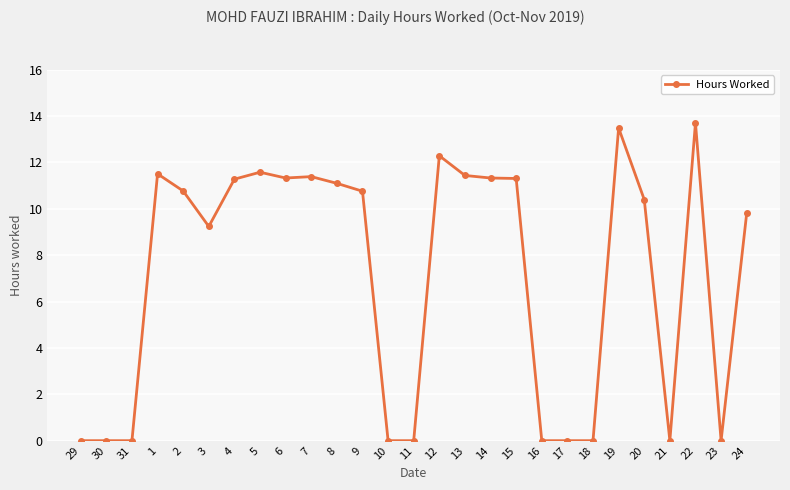

What is the change in value from 20 to 24?

-0.6